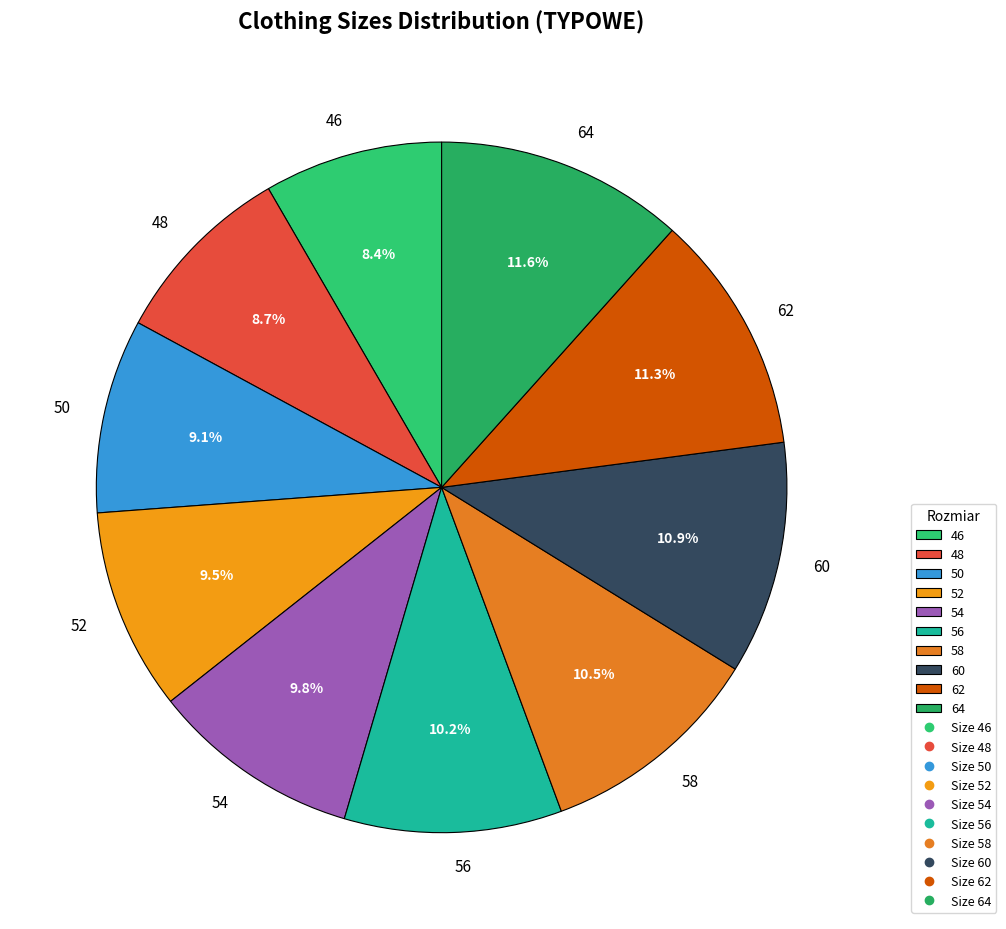

True or false: 54 accounts for 10% of the total.

True